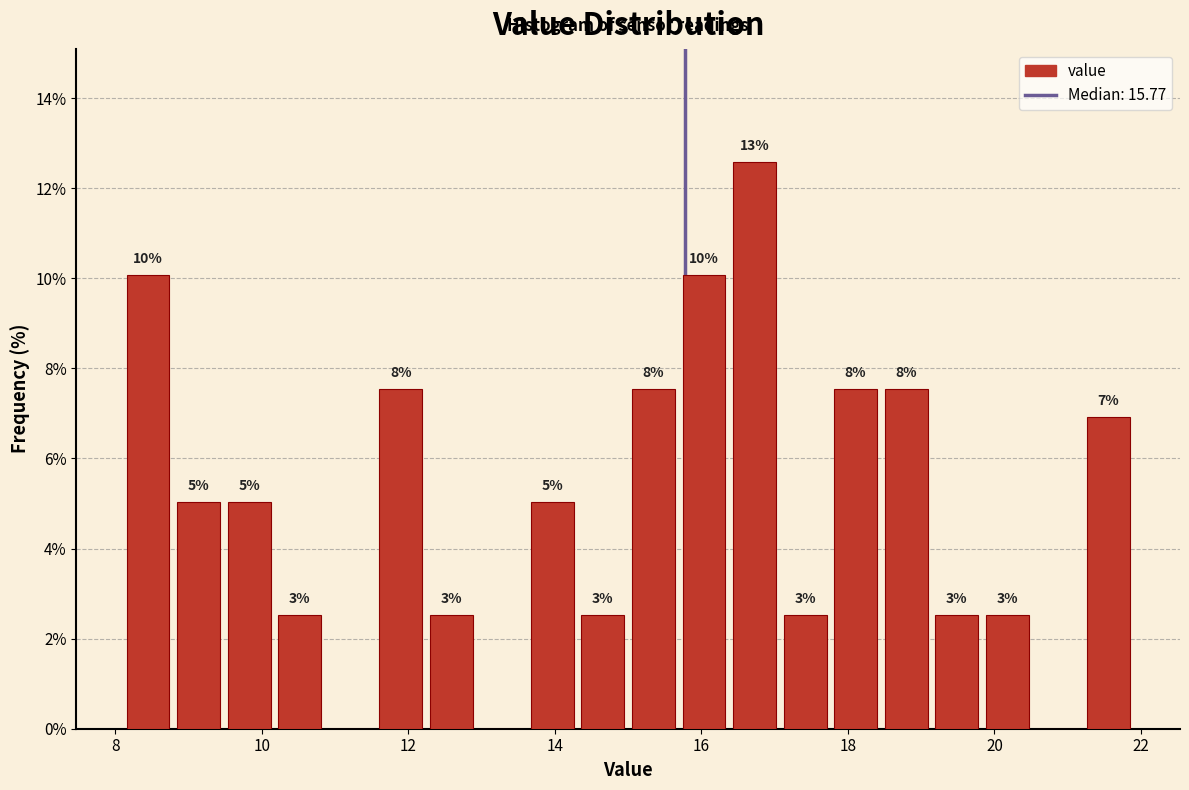

Around what value on the x-axis is the tallest bar? Give the approximate position of its centre, as read against the axis.

16.8